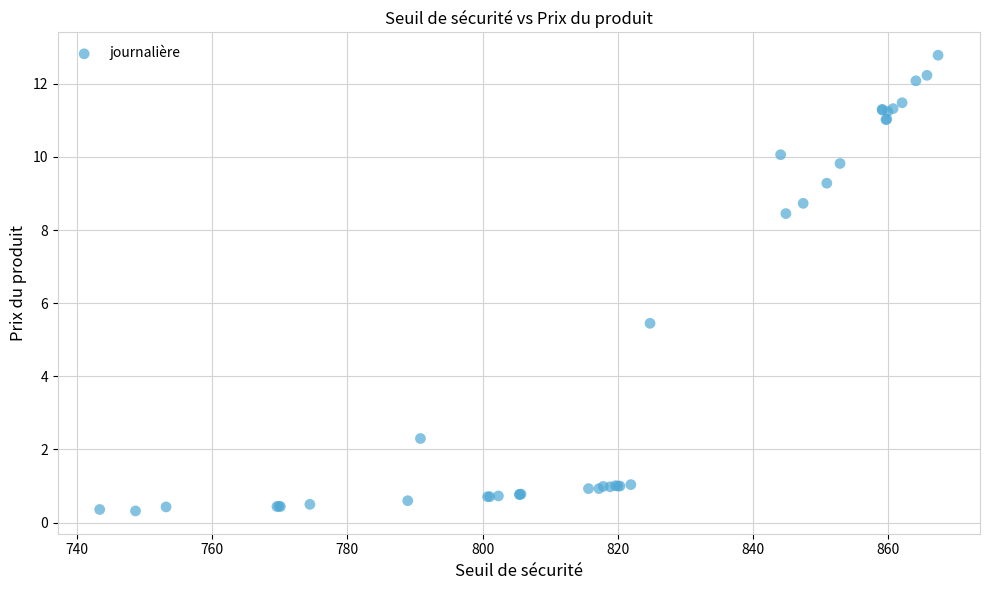

What Y value in the scatter plot is closest to 6?

5.5